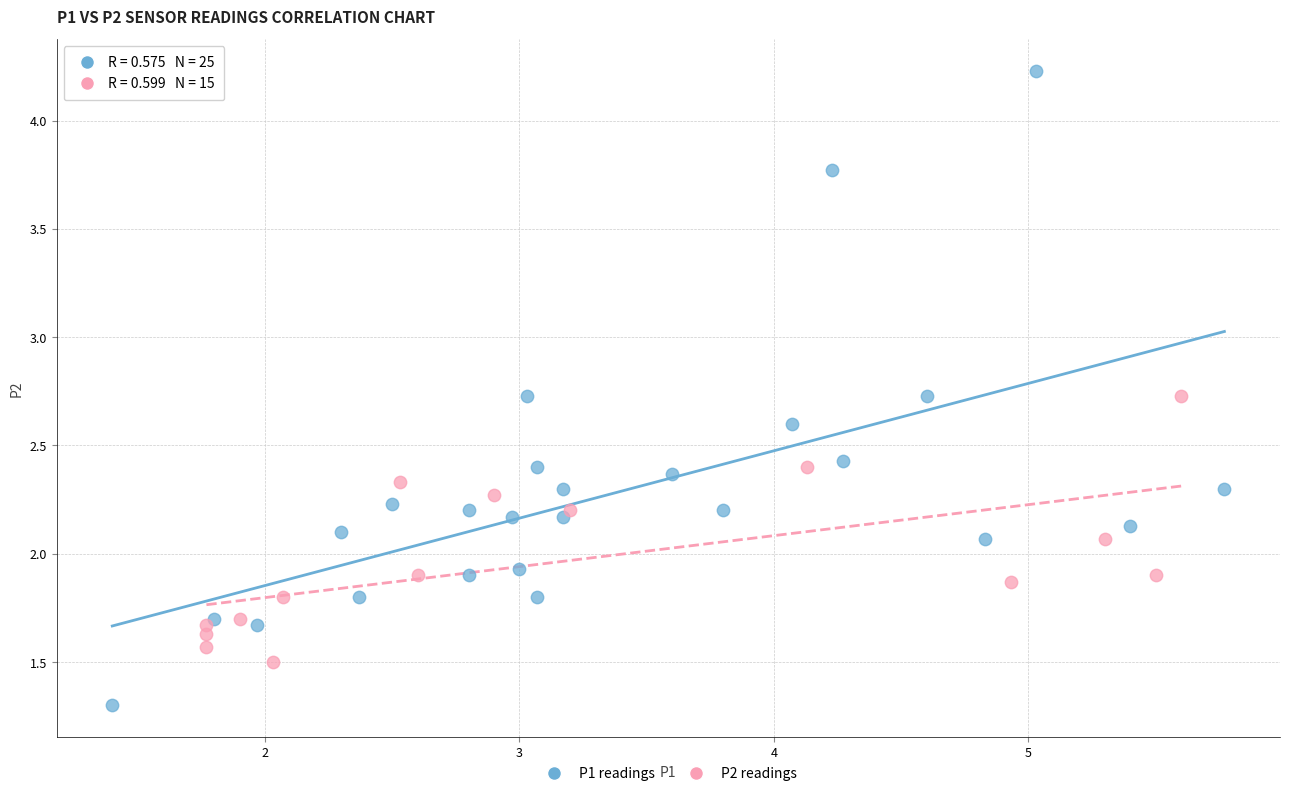

Which series reaches the minimum Y coordinate?

P1 readings